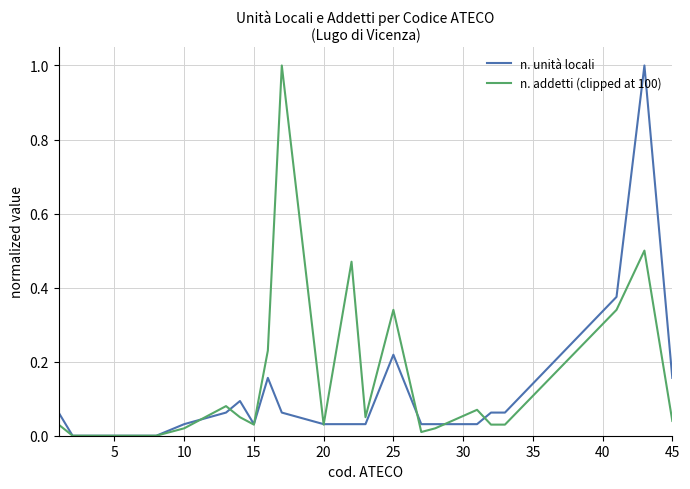

Which series ends up on top after the final intersection of n. addetti (clipped at 100) and n. unità locali?

n. unità locali